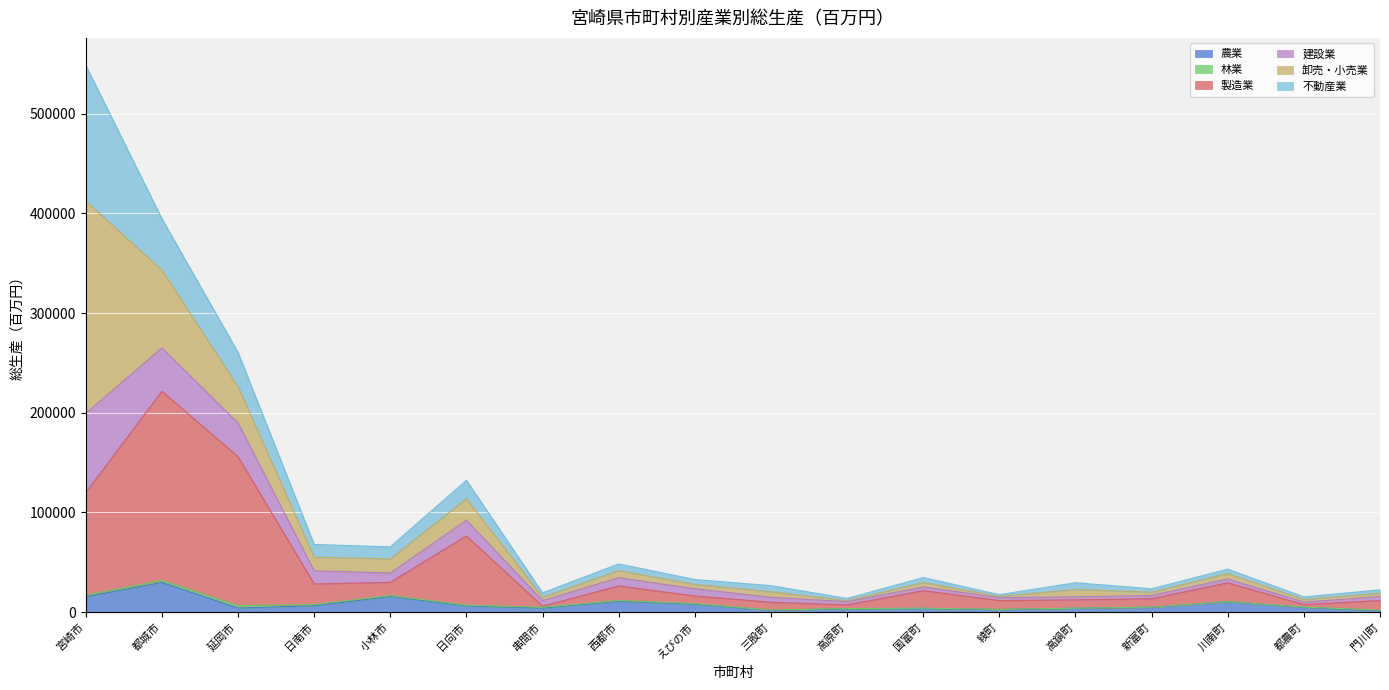

True or false: 製造業 and 農業 intersect in this chart.

False